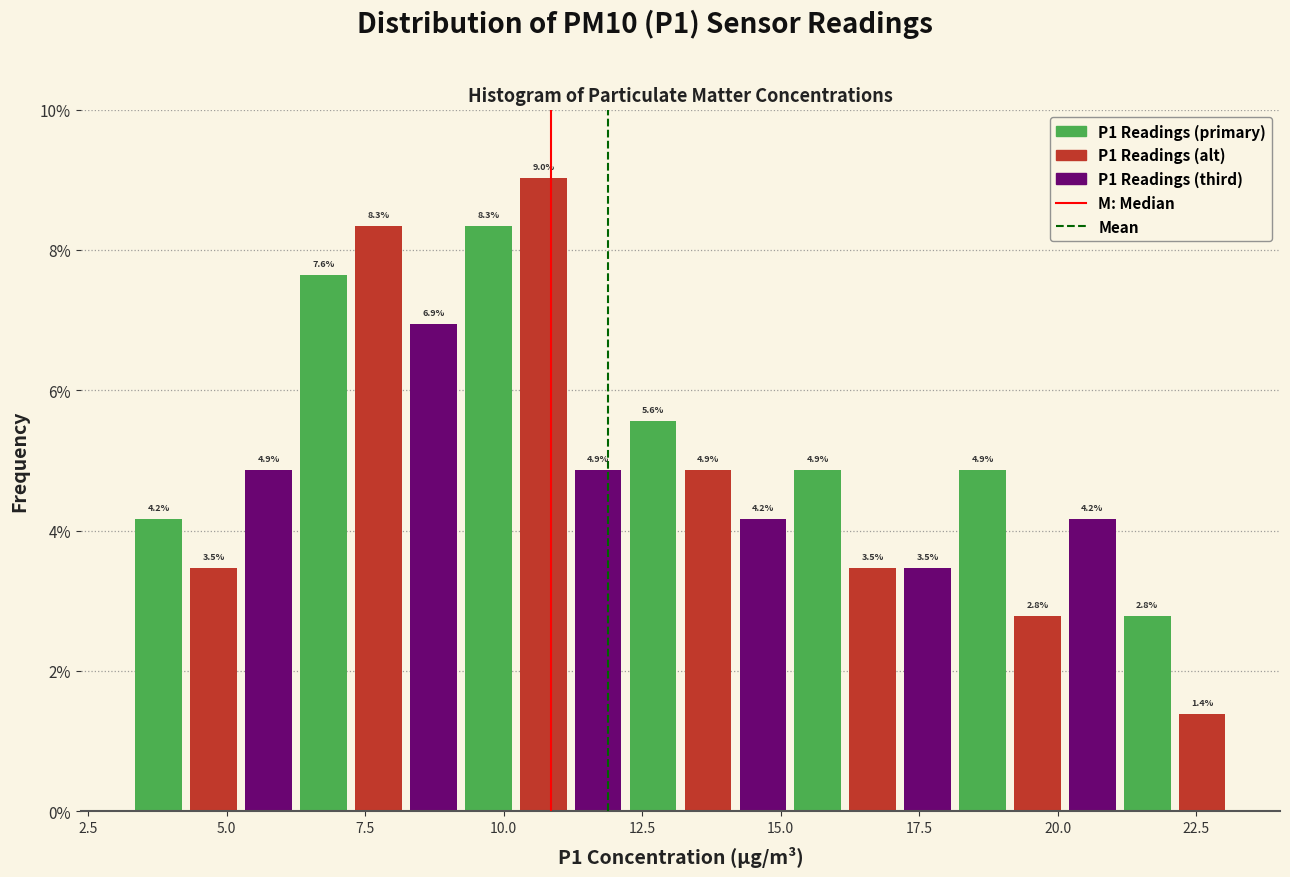

Read against the x-axis, roughly where is the centre of the tallest bar?

10.5